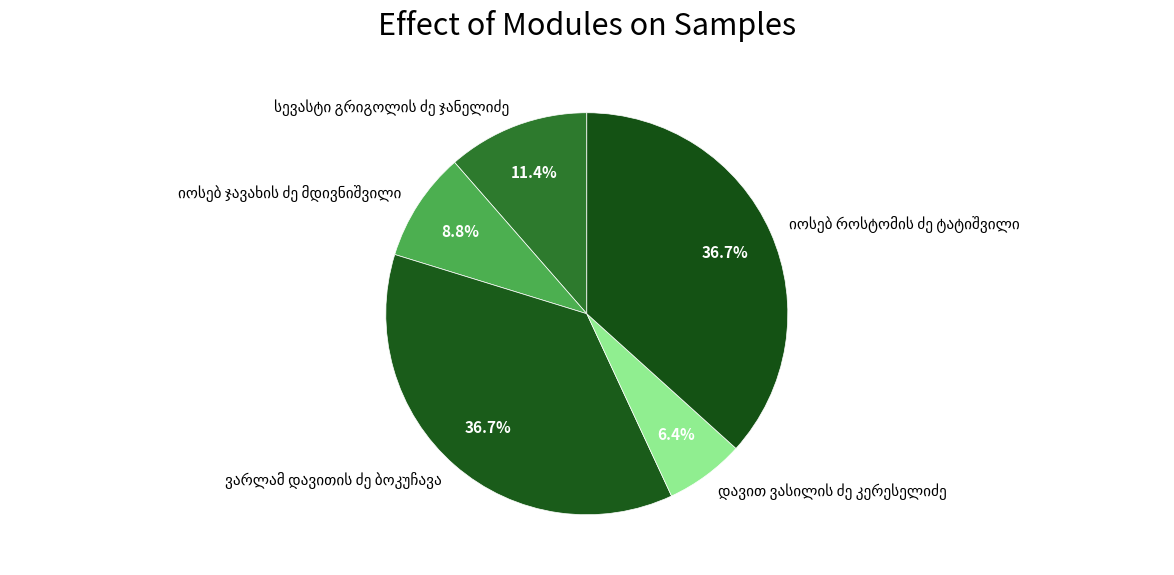

Is there a majority slice in this chart?

No